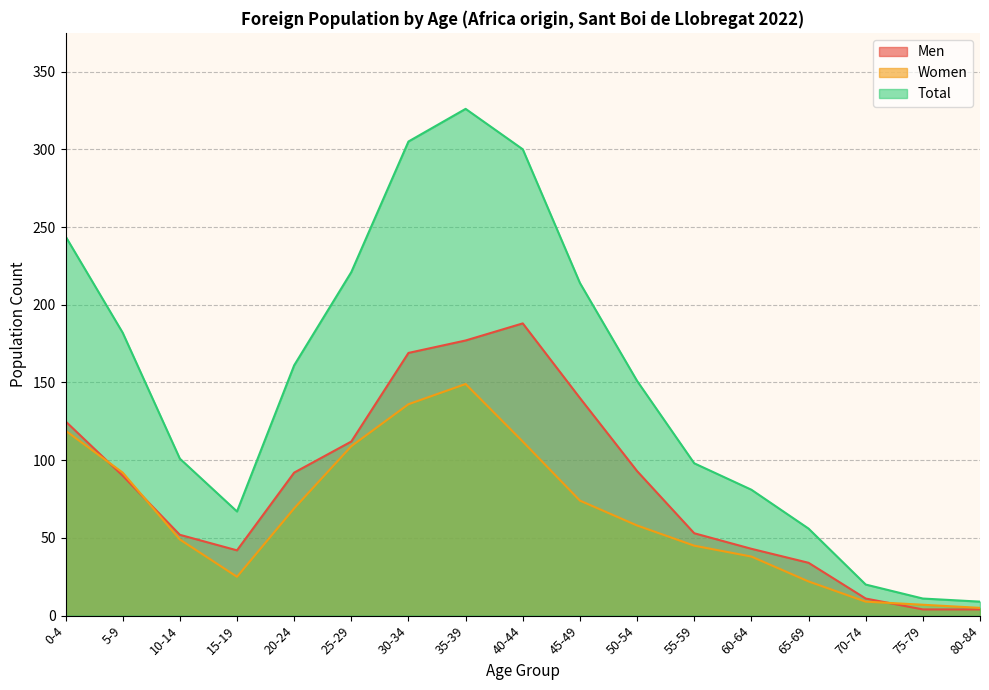

What is the difference between the highest and lowest values at 45-49?

140